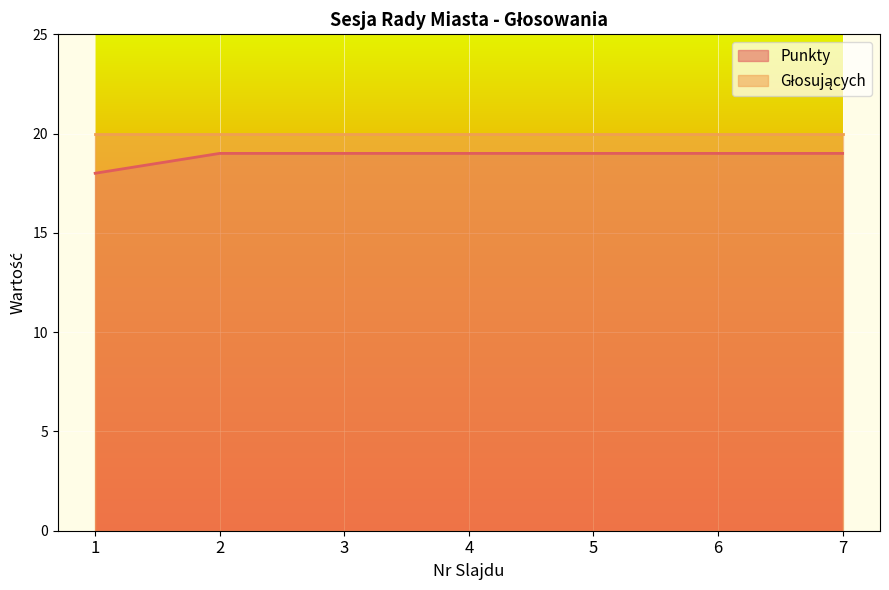

Read the value at 6.

19